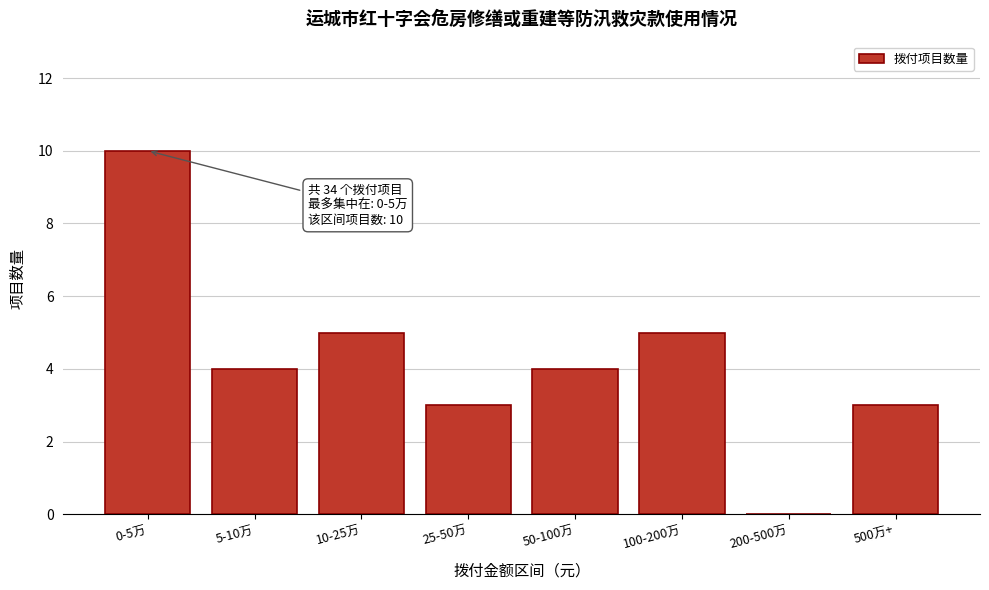

Reading right to left, extract all data points from this chart.

500万+=3	200-500万=0	100-200万=5	50-100万=4	25-50万=3	10-25万=5	5-10万=4	0-5万=10